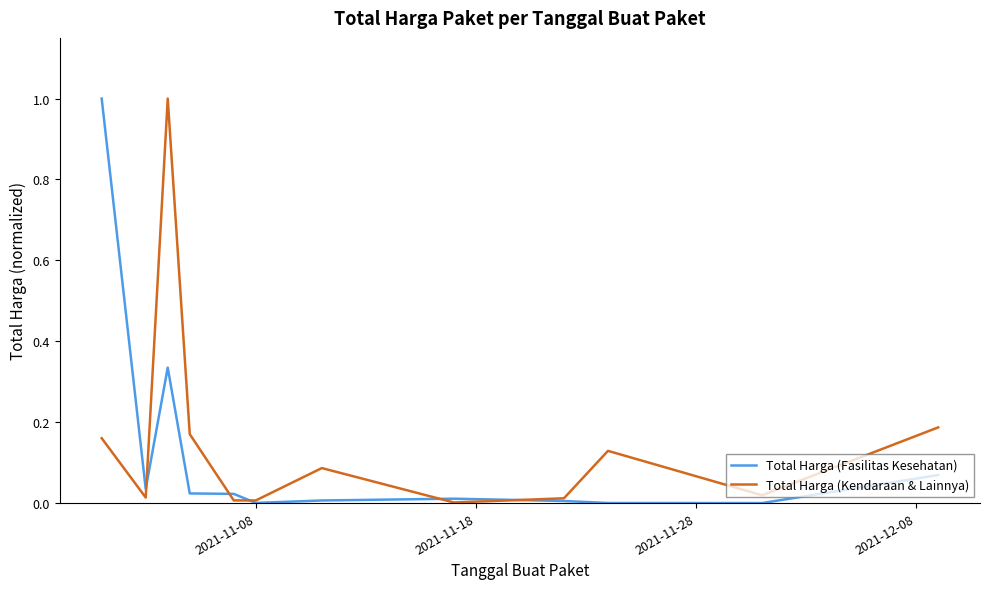

What is the maximum value for Total Harga (Kendaraan & Lainnya)?

1.0